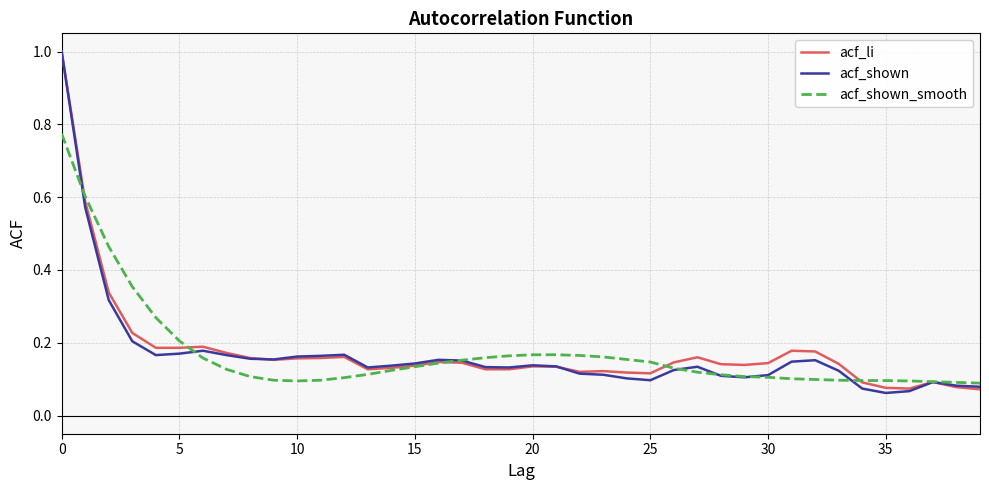

Which series has the widest spread of values?

acf_shown